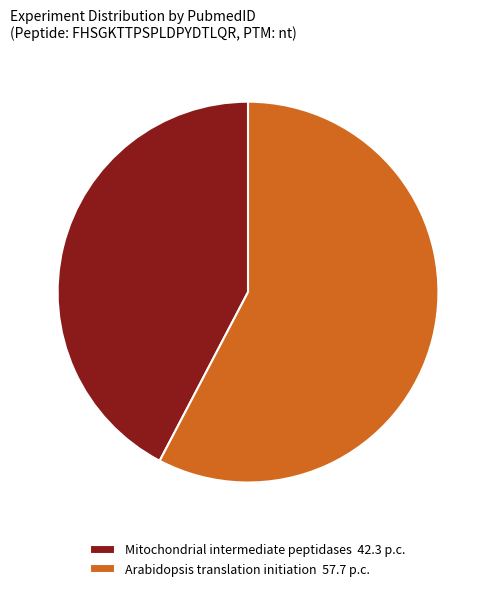

True or false: Arabidopsis translation initiation 57.7 p.c. accounts for 64% of the total.

False